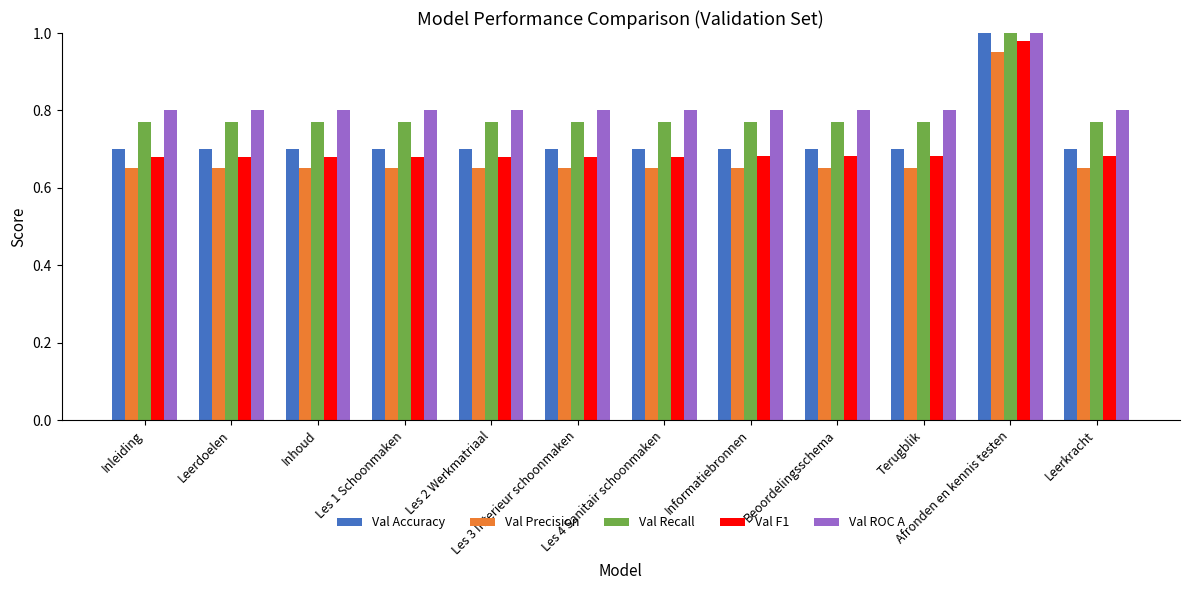

True or false: Val Precision has a value of 0.9 at Terugblik.

False